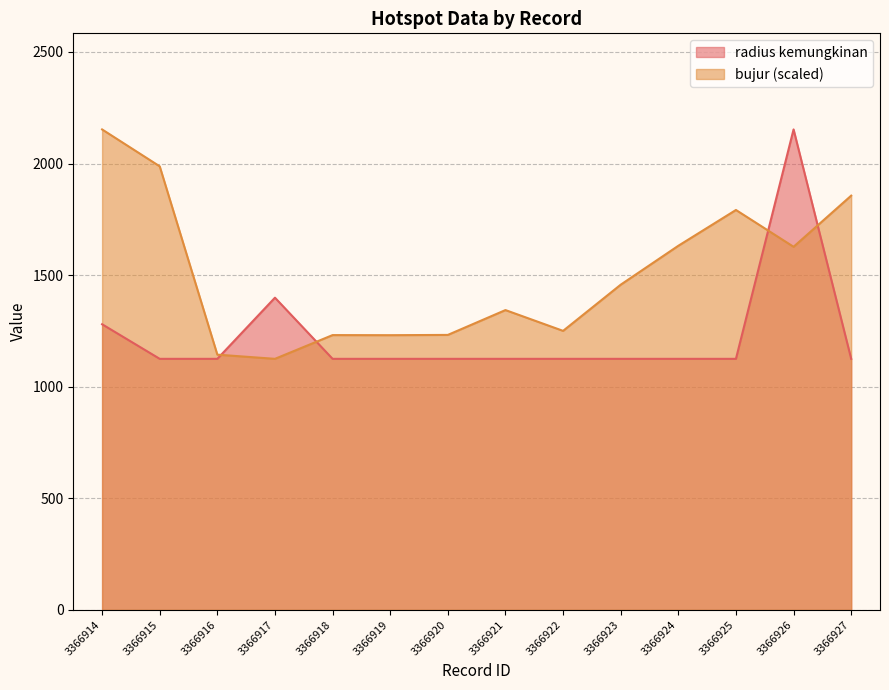

What is the value of the radius kemungkinan point at the 13th from the left?

2153.0